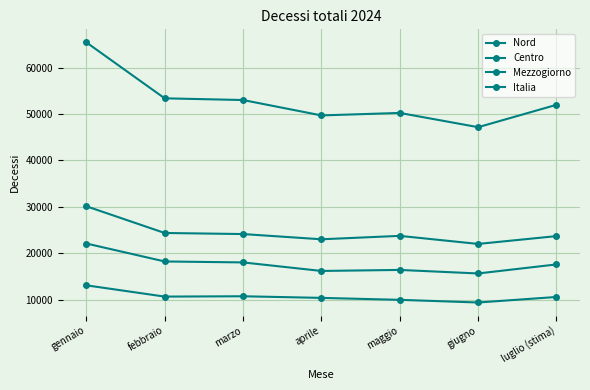

What is the average value of the Mezzogiorno series?

17779.9